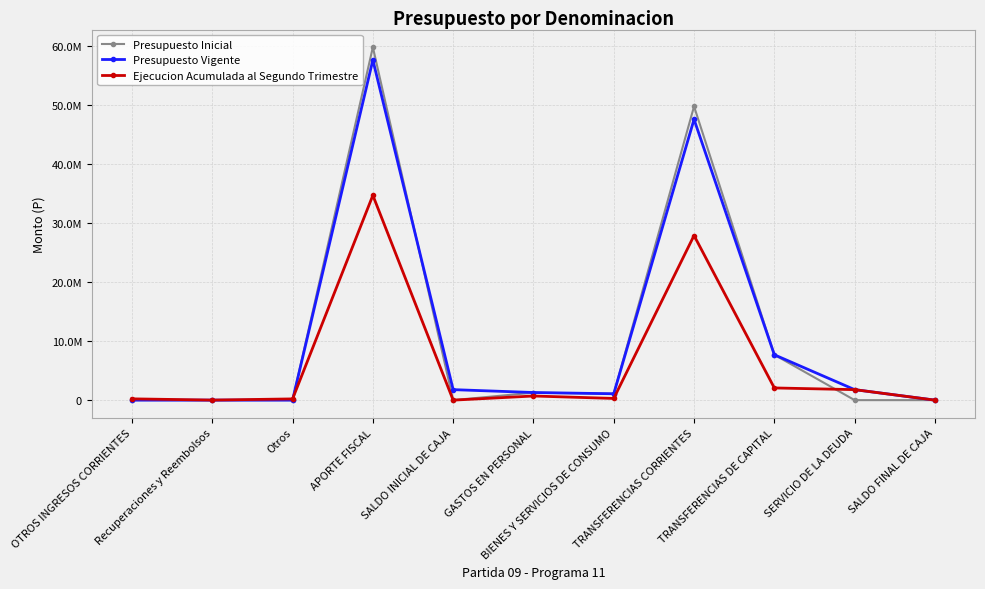

At which label does Presupuesto Inicial reach its peak?

APORTE FISCAL